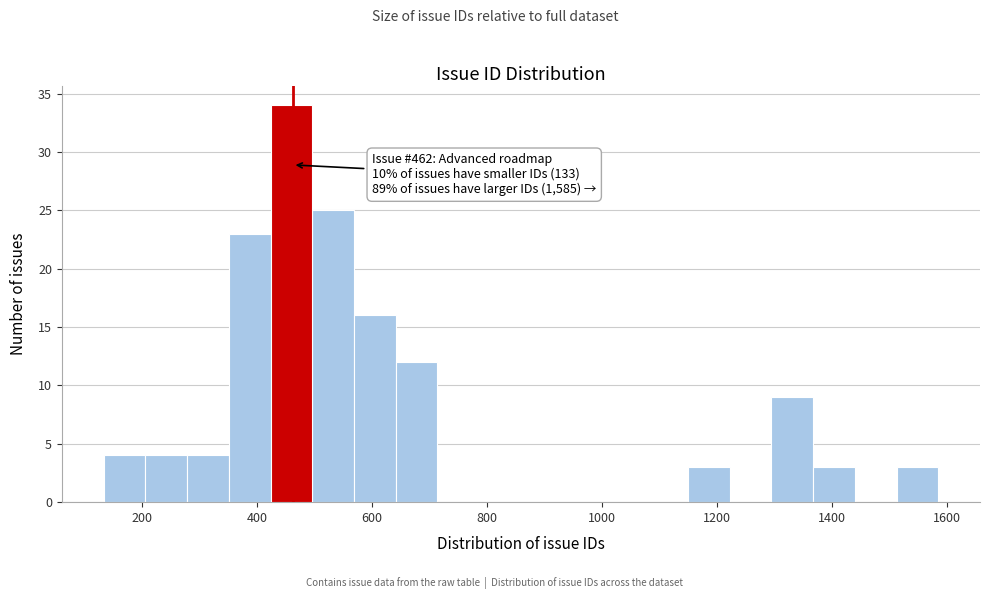

Around what value on the x-axis is the tallest bar? Give the approximate position of its centre, as read against the axis.

460